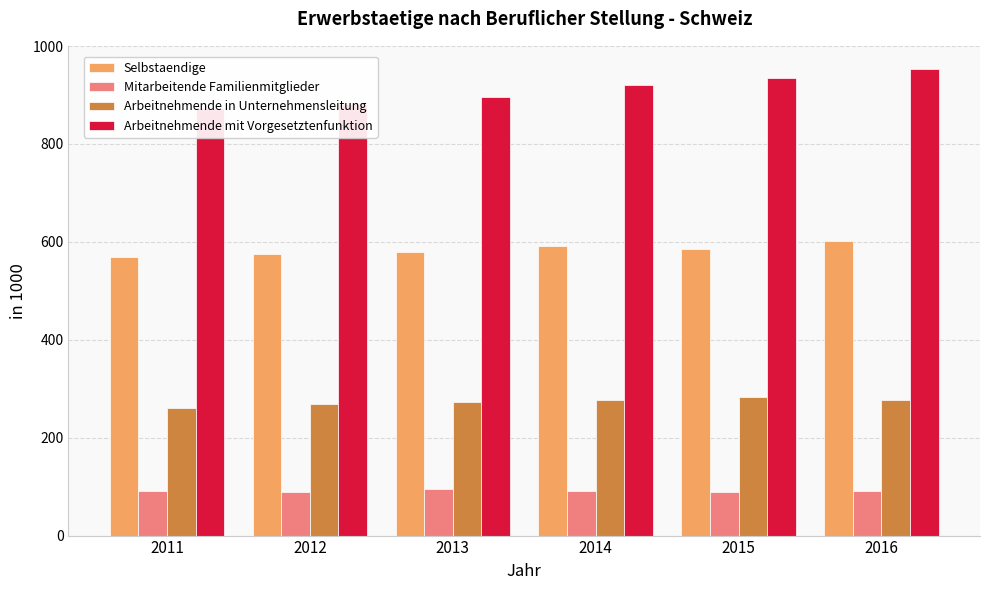

How many categories are shown in the chart?

6